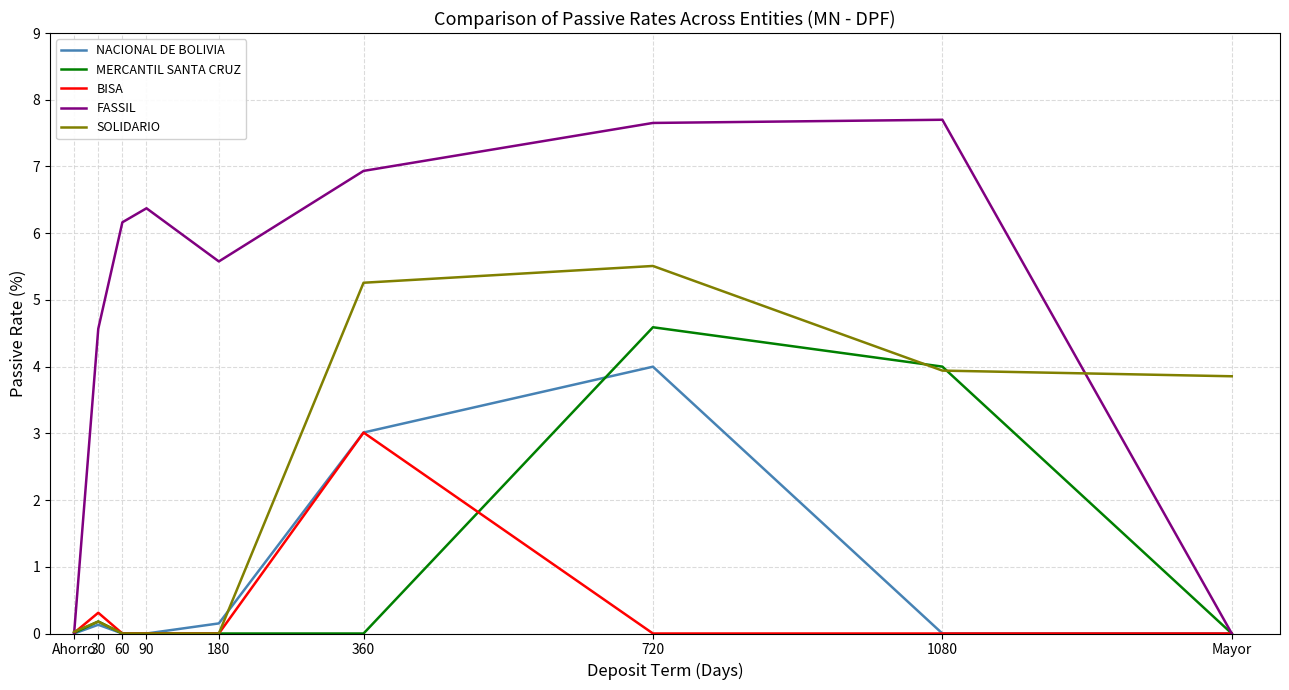

The NACIONAL DE BOLIVIA series shows 2.7 at Ahorro. True or false?

False